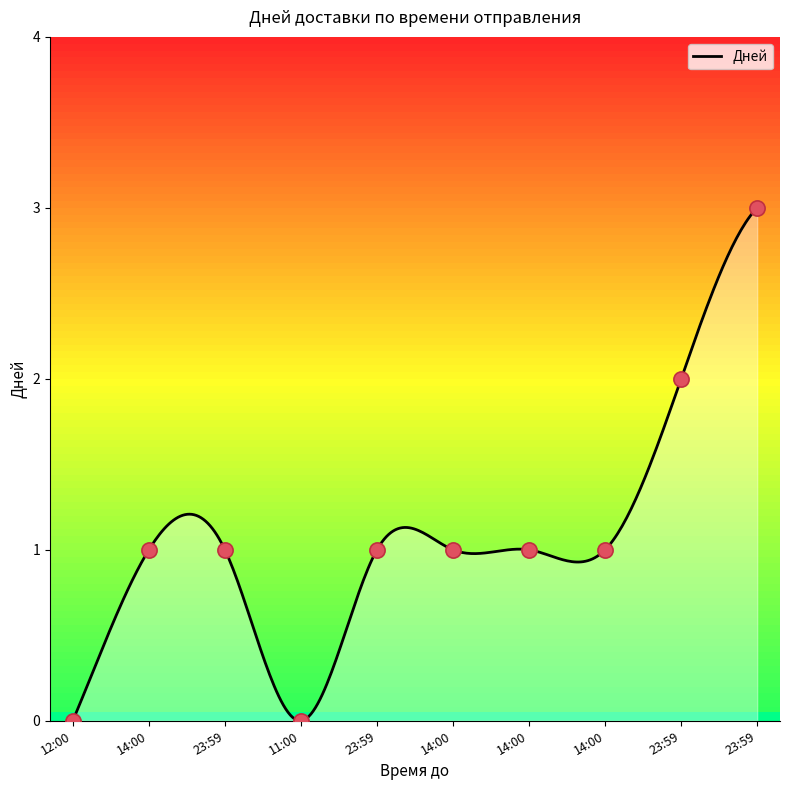

Which has a higher value, 14:00 or 14:00?

14:00